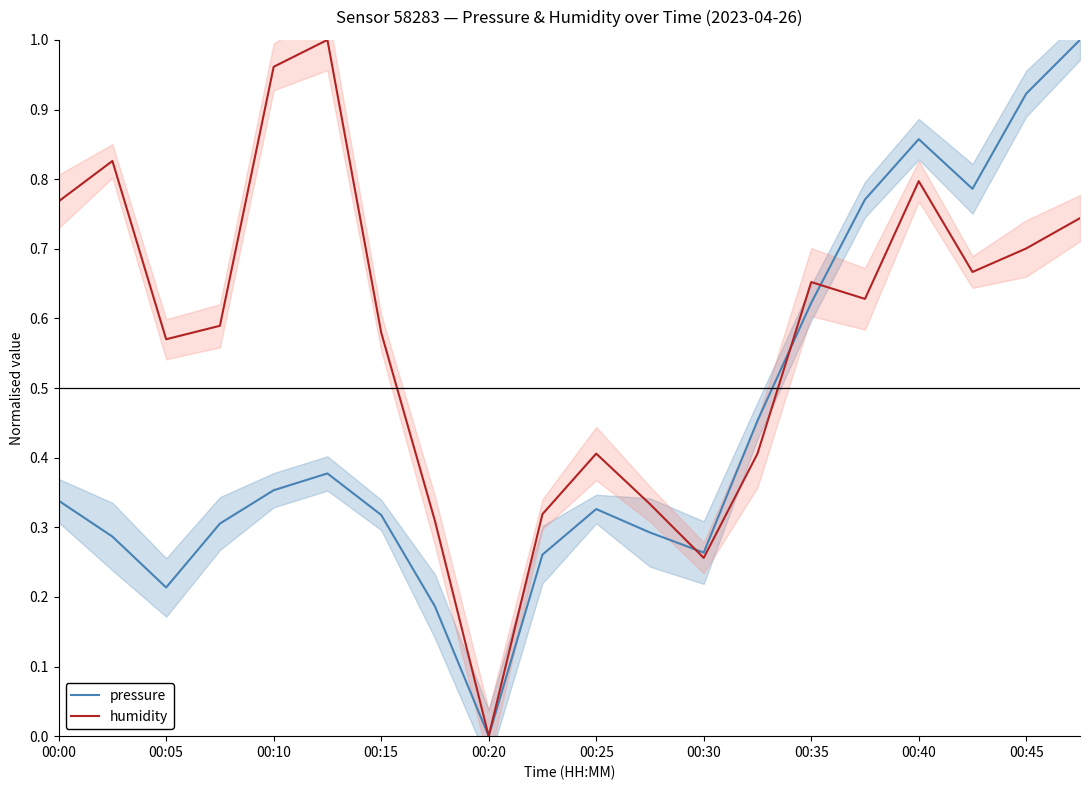

True or false: humidity has a value of 0.2 at 00:00.

False